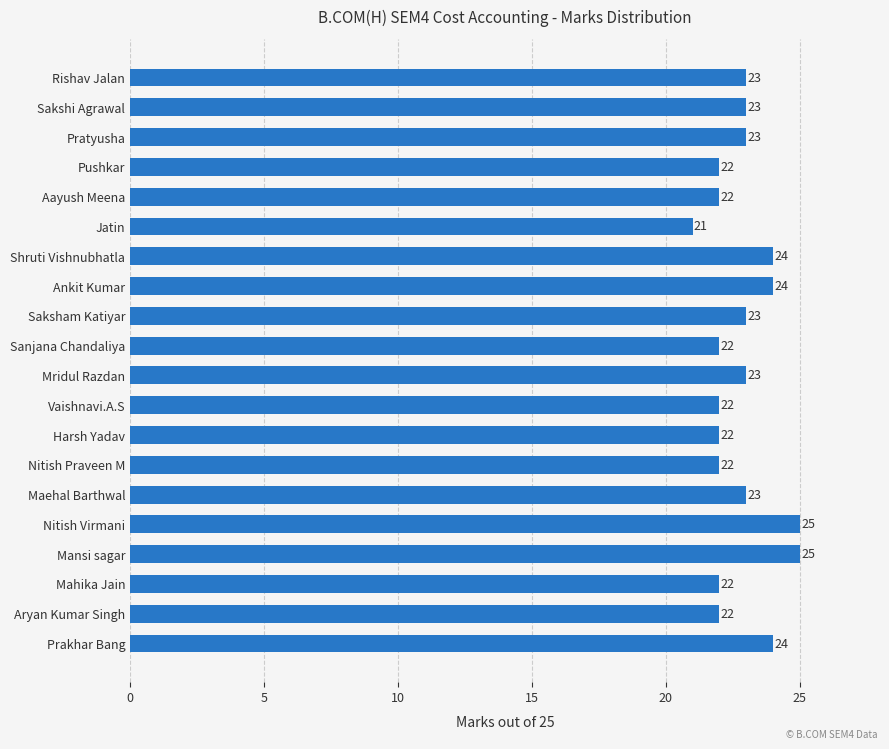

Which has a higher value, Sanjana Chandaliya or Nitish Virmani?

Nitish Virmani